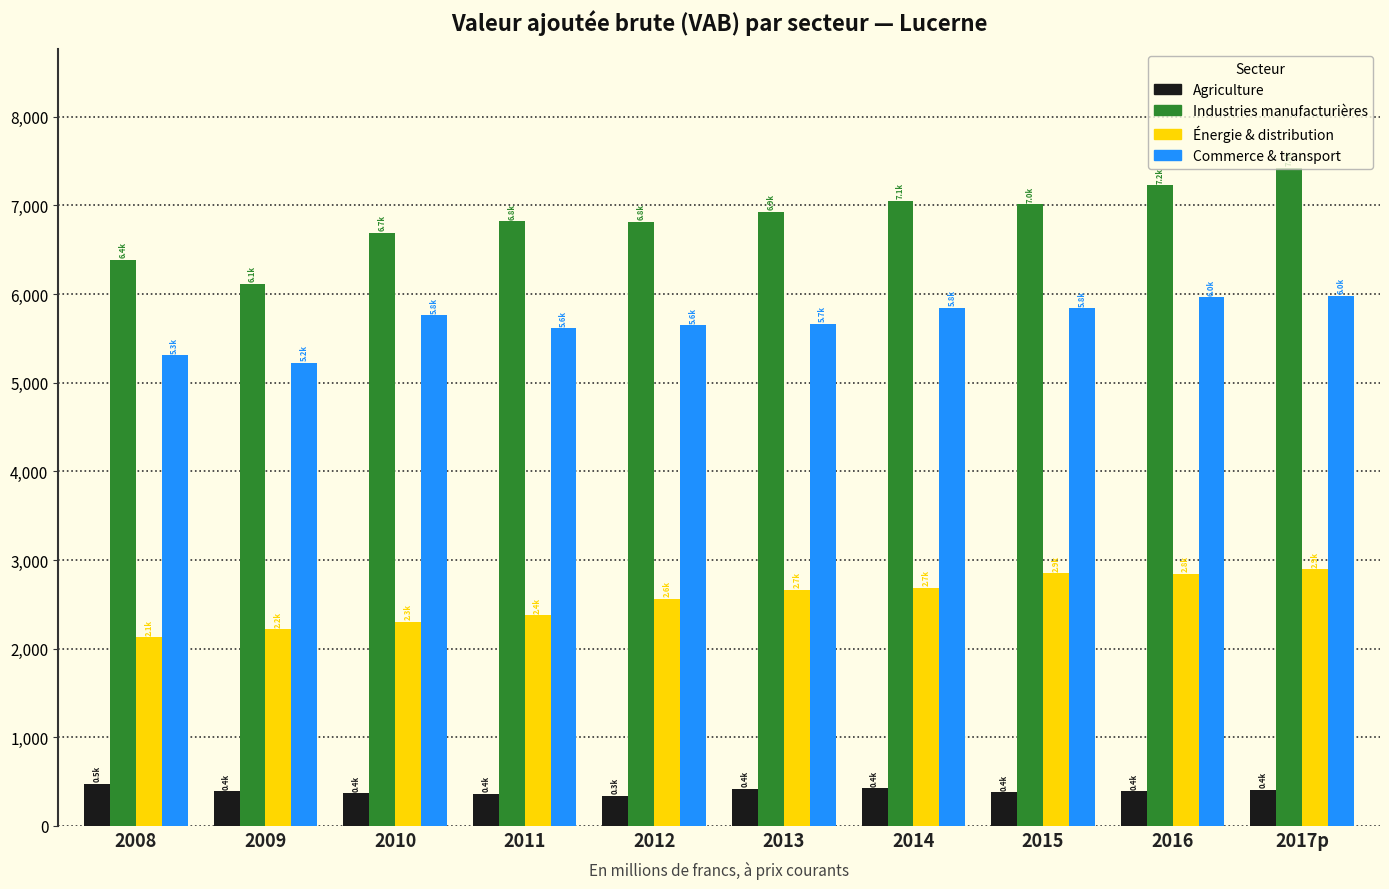

Which series has the largest range (max minus min)?

Industries manufacturières